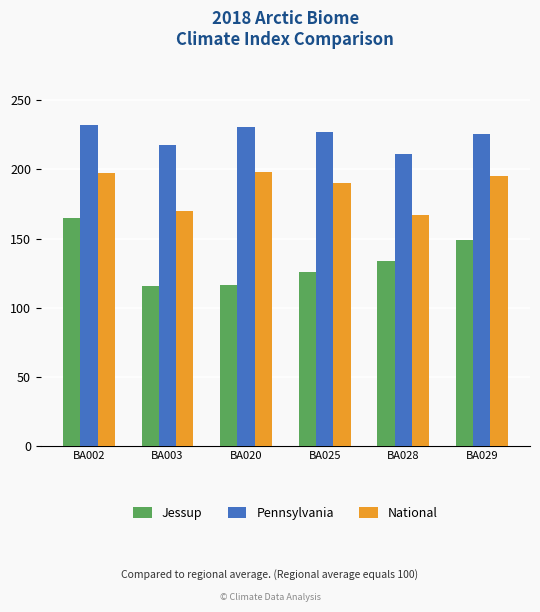

Count the number of categories in the chart.

6